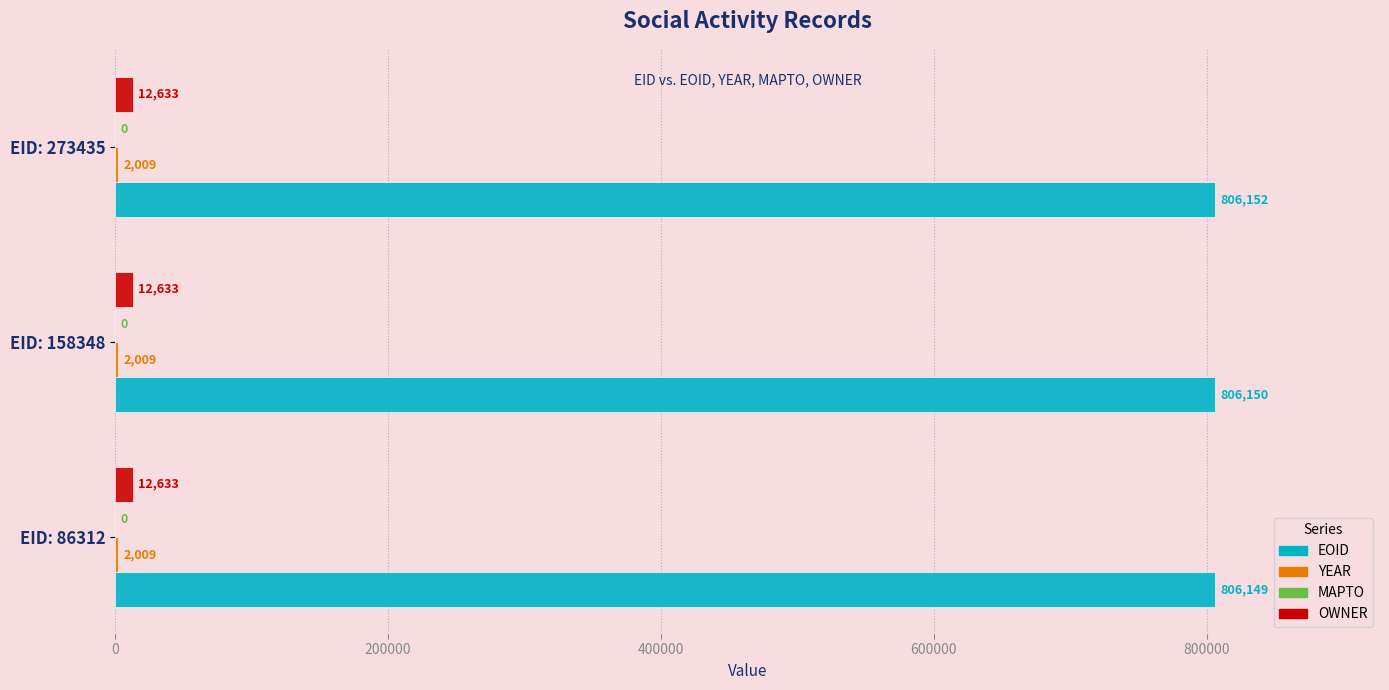

The value of OWNER at EID: 273435 is 12633. True or false?

True